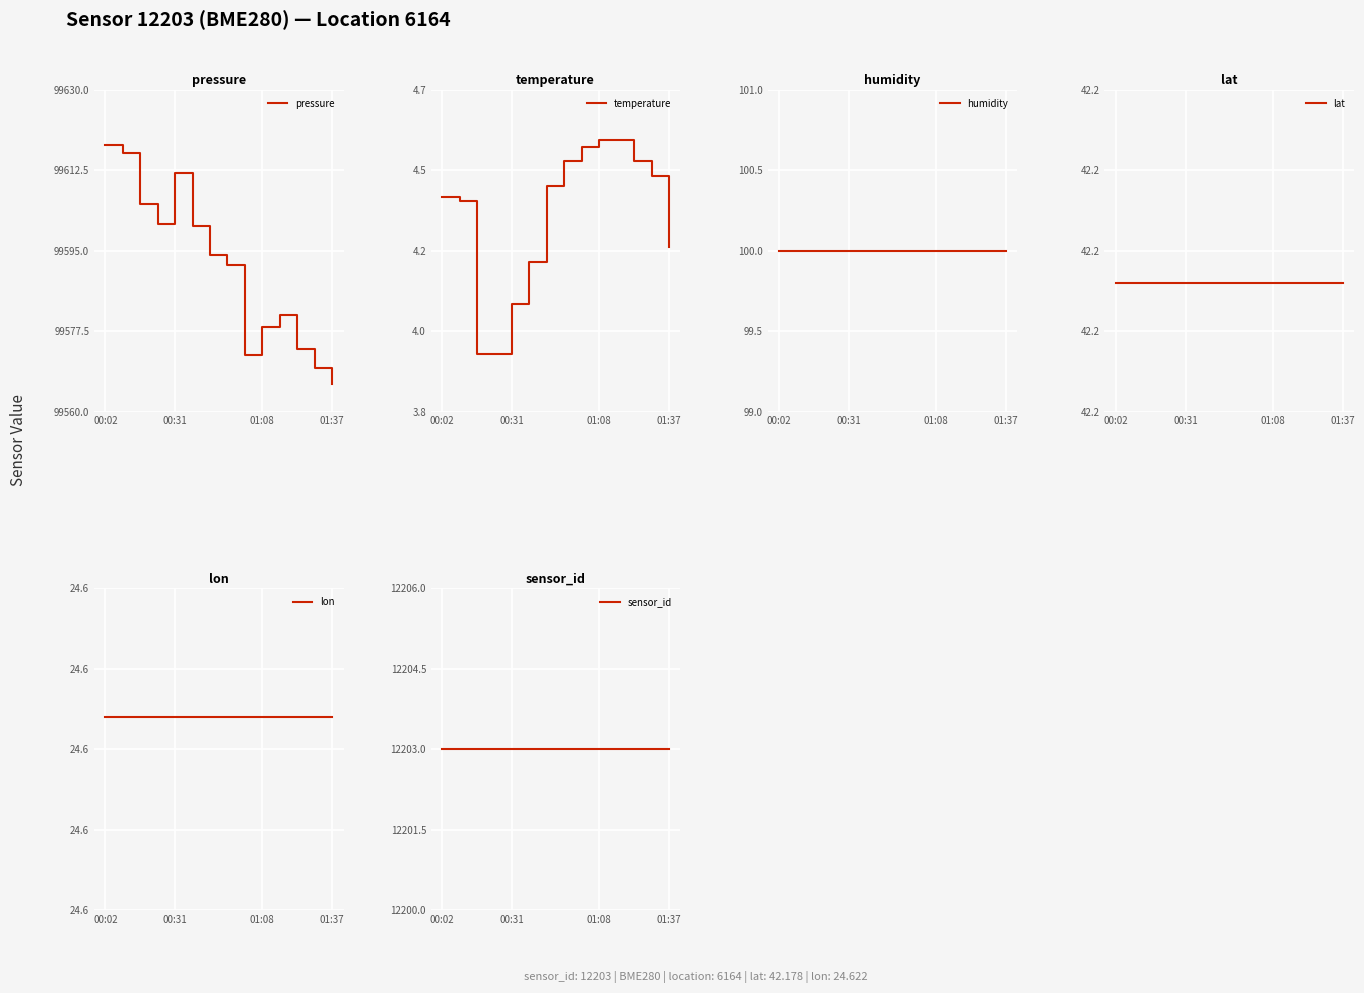

True or false: lon and pressure intersect in this chart.

False